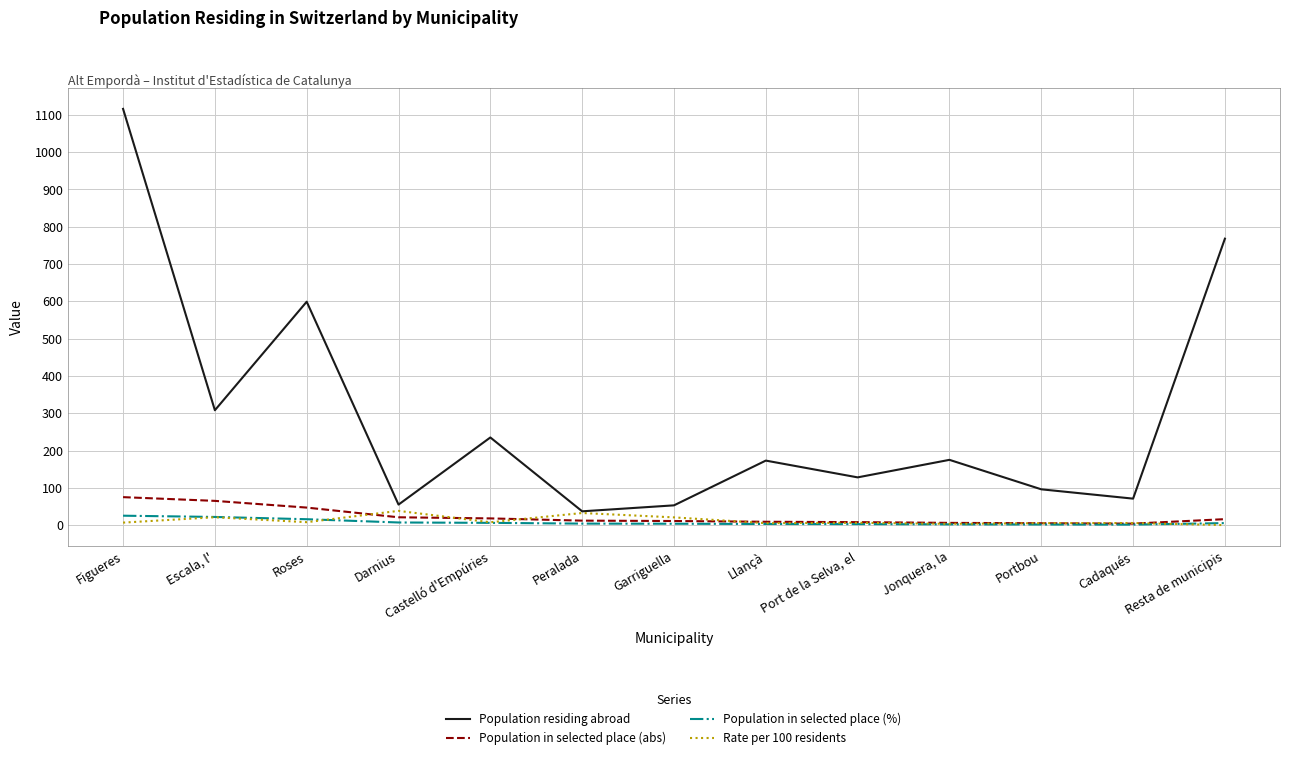

At how many categories does at least one series exceed 221?

5